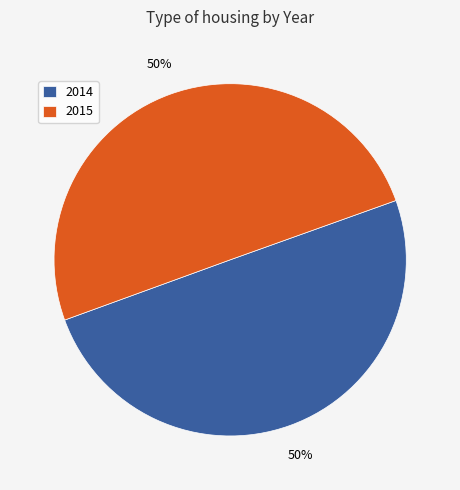

To the nearest percent, what portion does 2015 represent?

50%